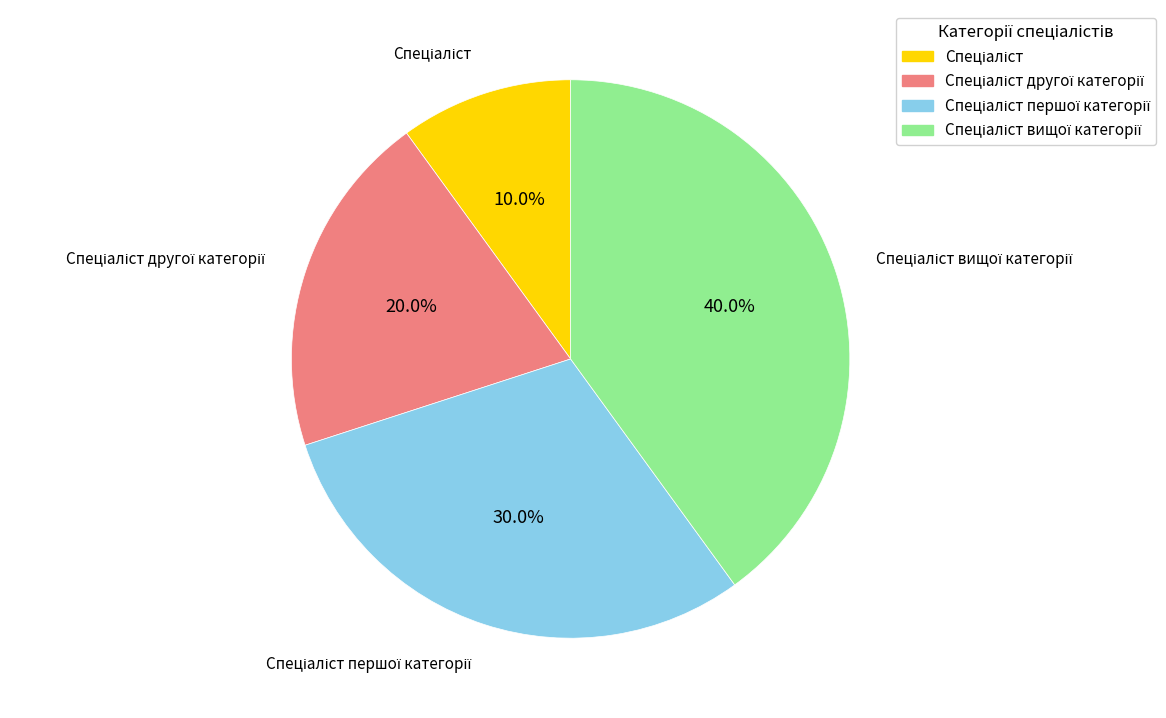

Is there any slice that represents more than half of the pie?

No